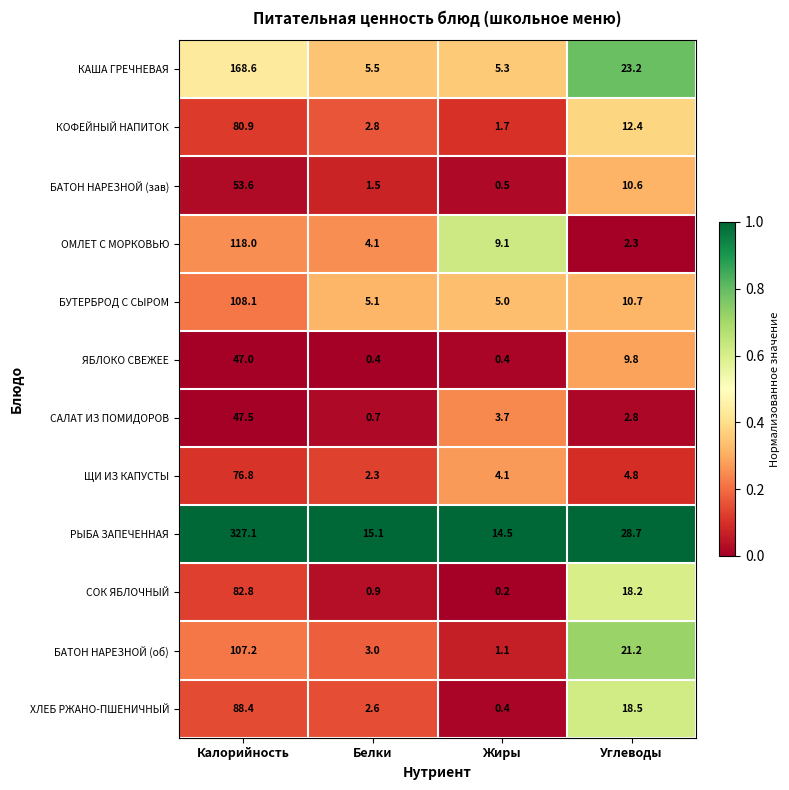

How many distinct data groups are displayed?

12